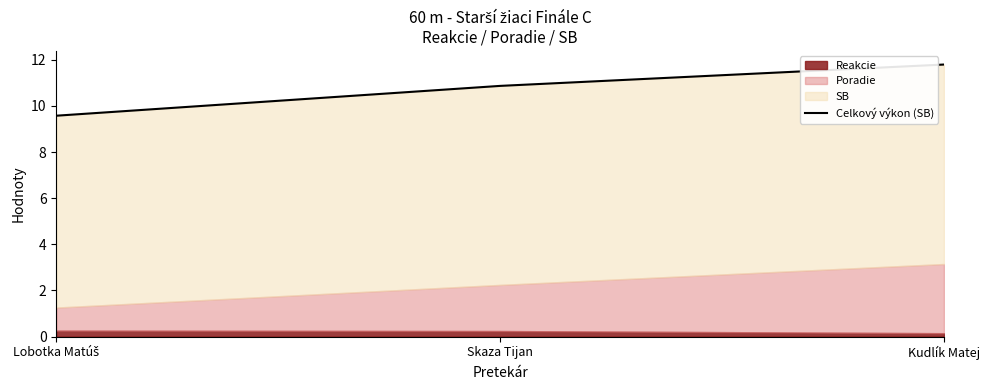

List the labels in order of value, smallest first.

Lobotka Matúš, Skaza Tijan, Kudlík Matej